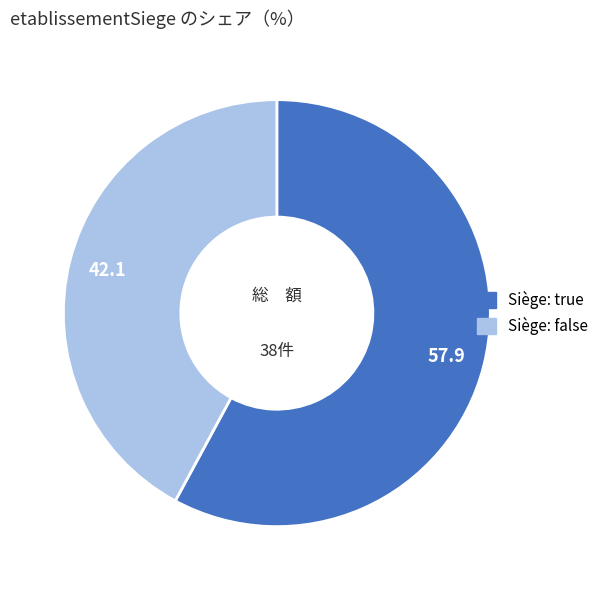

Does any single category account for the majority?

Yes